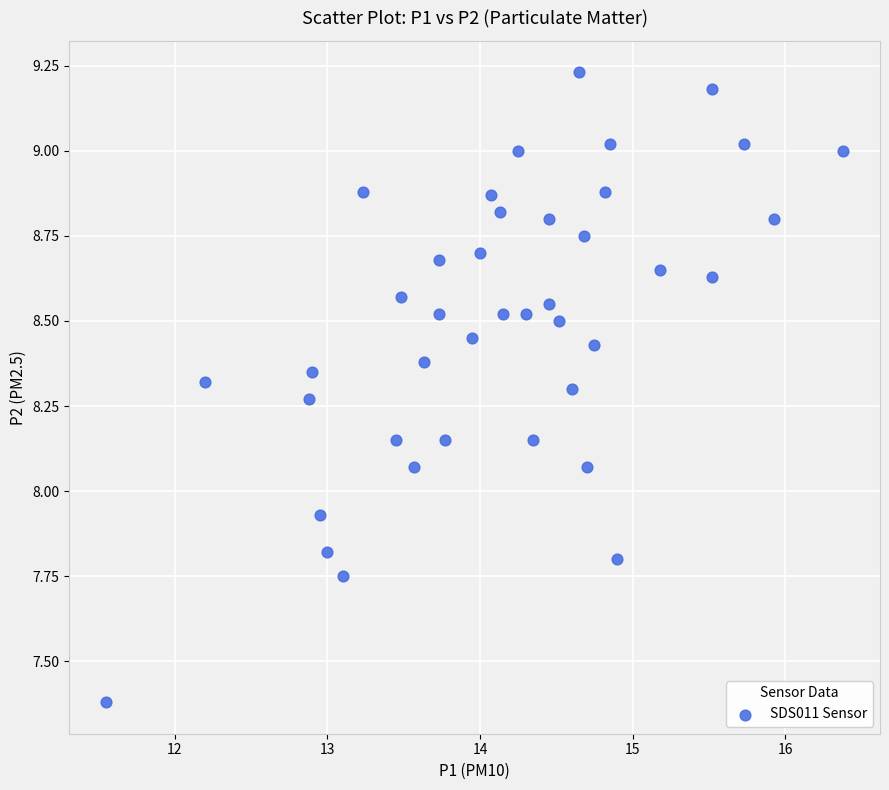

What is the range of X values (max minus min)?

4.8